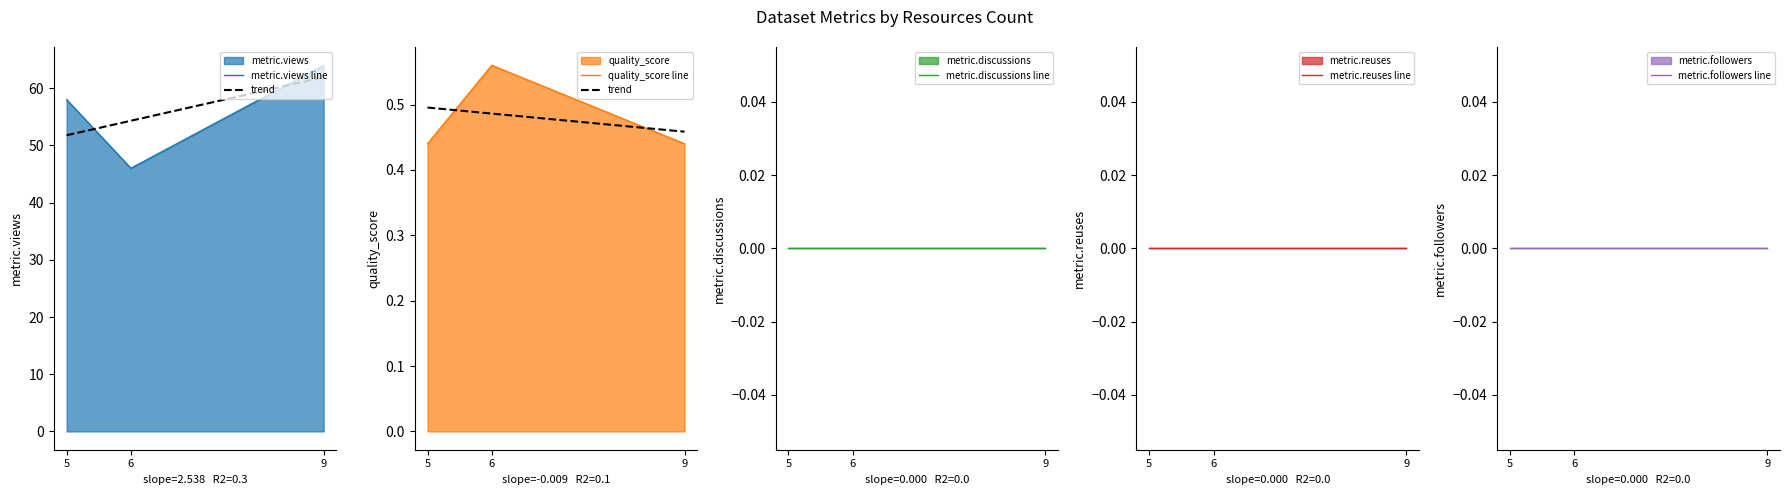

How many quality_score values are between 0 and 1?

3